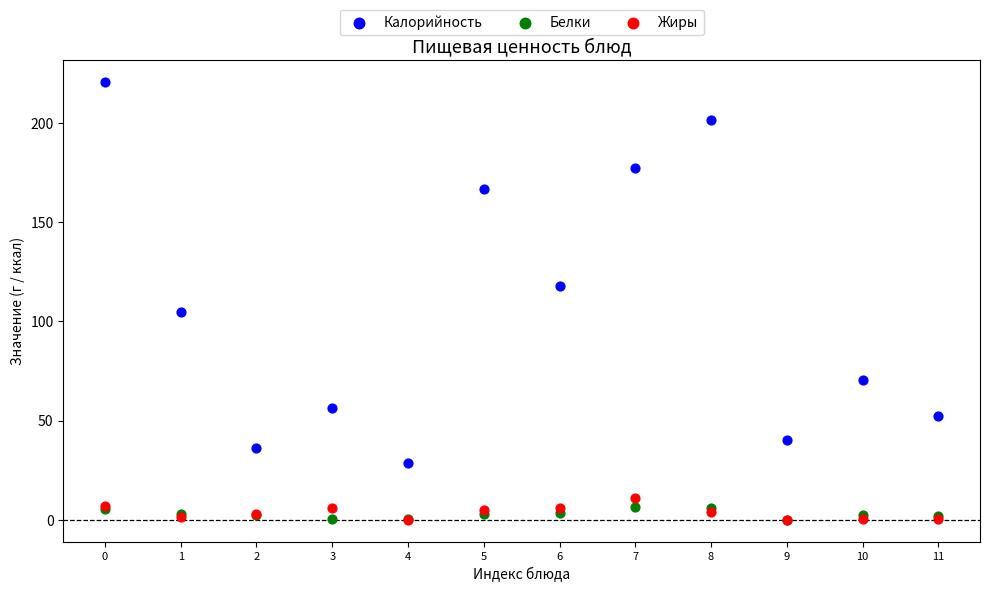

Across all series, what Y value is closest to 110?

104.8